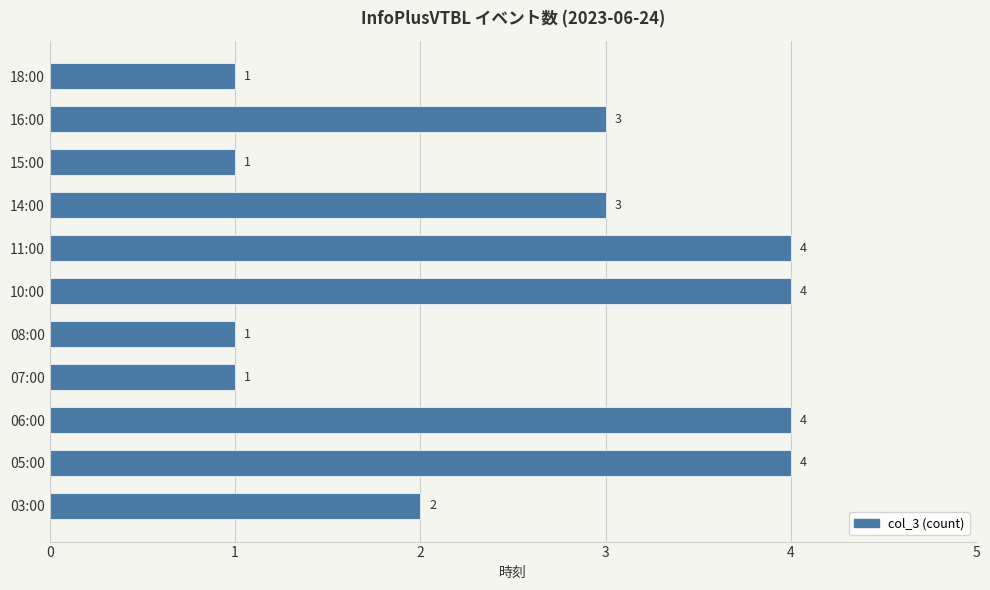

What is the sum of the values at 15:00 and 06:00?

5